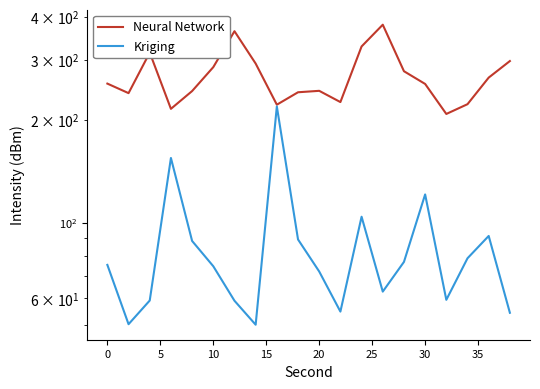

True or false: Kriging has more than 1 interior local peaks.

True